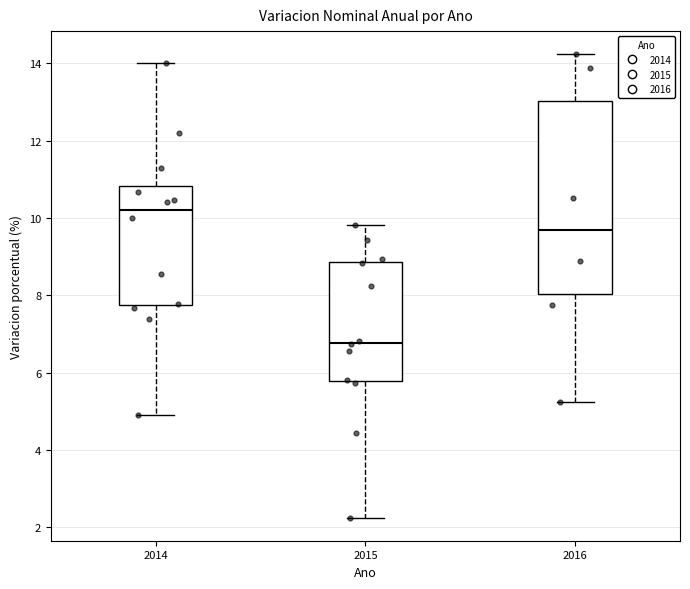

Where does the upper whisker of the box at x = 2016 end on the y-axis? The values are not printed on the chart, so give them approximately, as read against the axis.

14.2